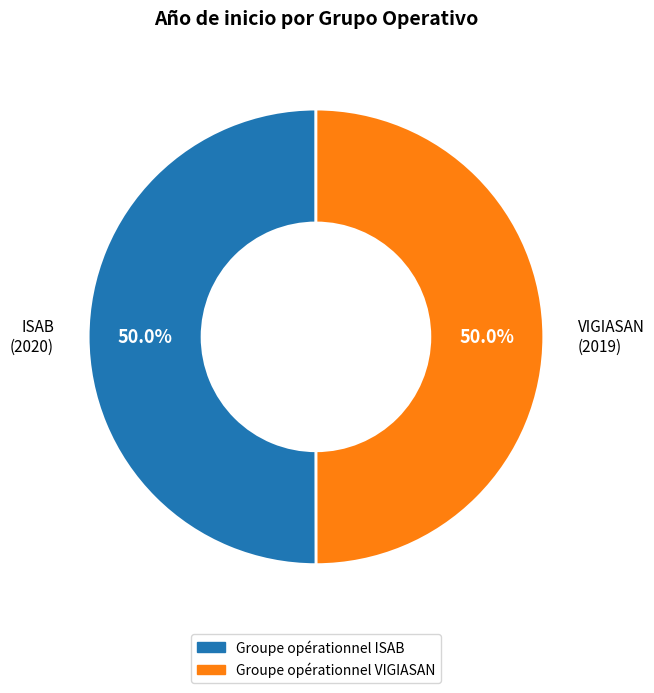

What percentage is NOT represented by ISAB (2020)?

50.0%